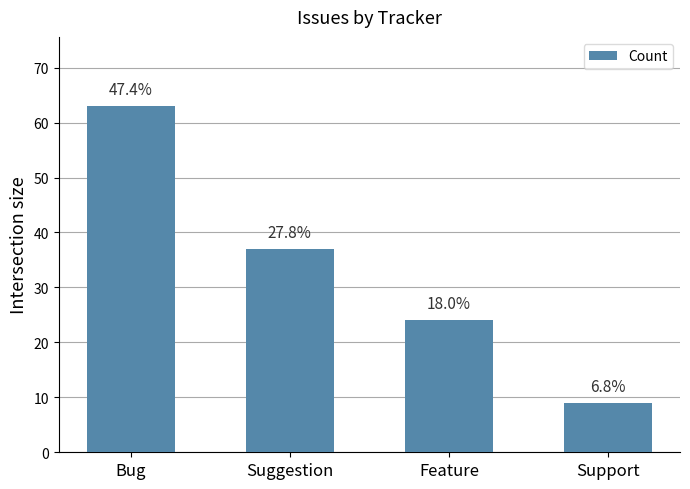

Reading left to right, list all the values displayed in this chart.

63	37	24	9